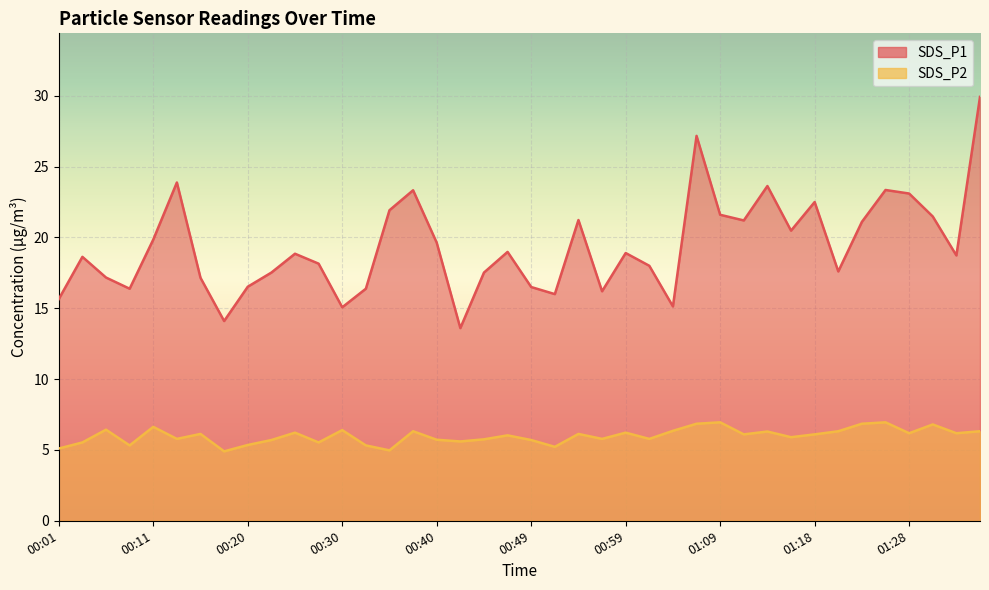

What is the label of the 35th point from the right?

00:13